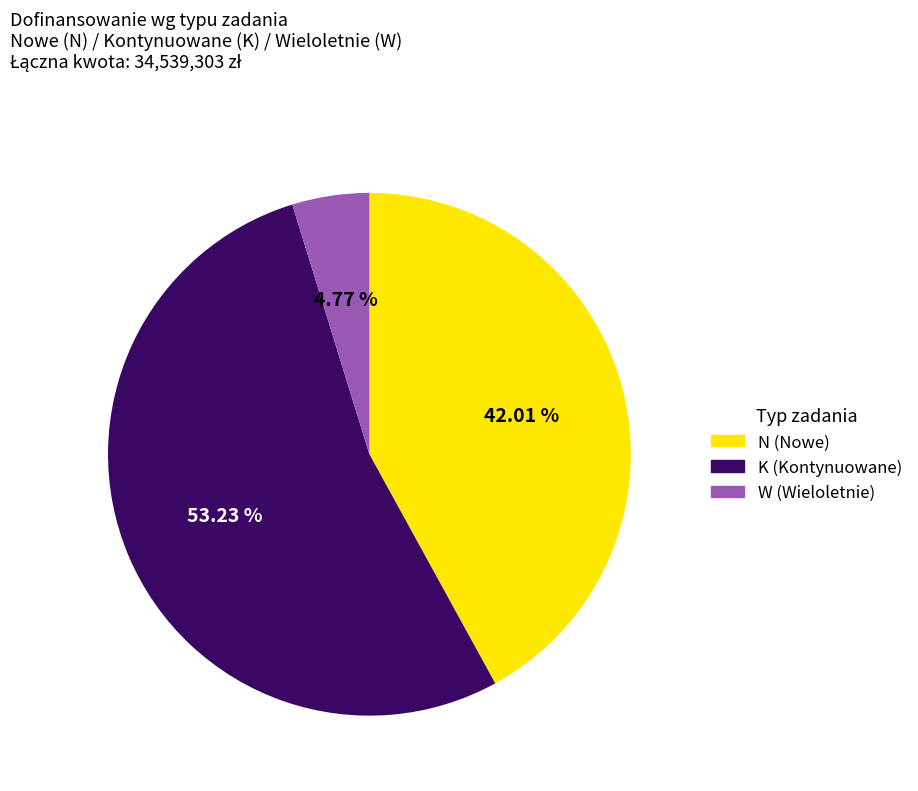

Which category has the biggest portion of the pie?

K